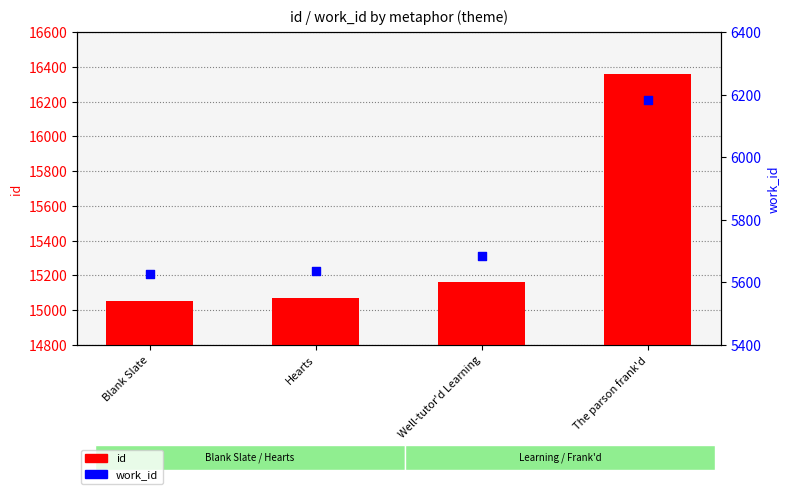

Which series has the largest total across all categories?

id